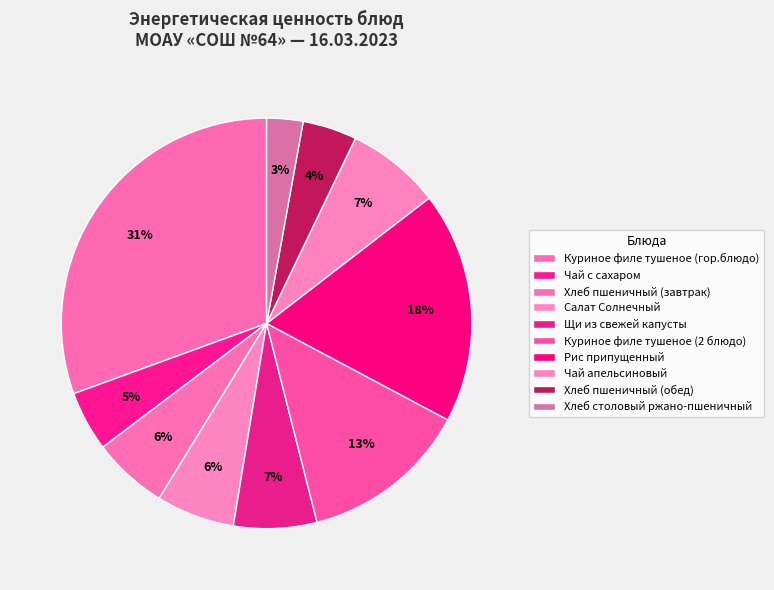

What is the change in value from Куриное филе тушеное (2 блюдо) to Чай апельсиновый?

-73.9